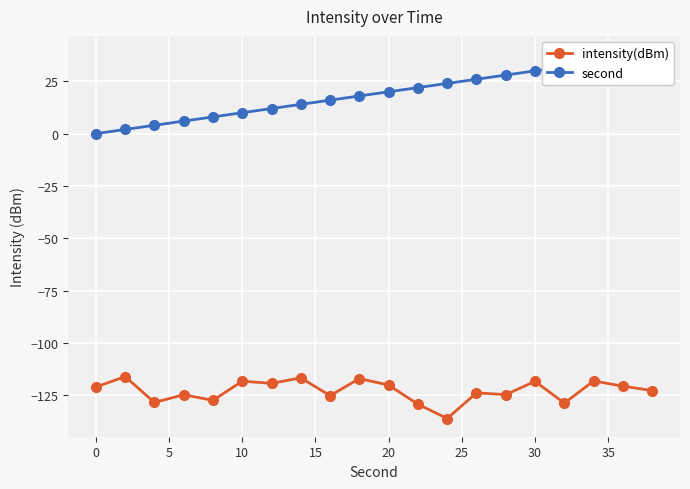

What is the minimum value for intensity(dBm)?

-136.1